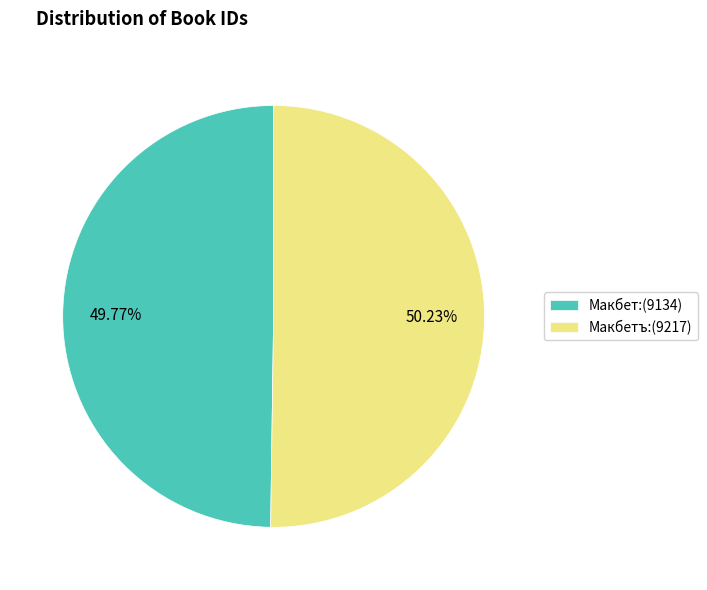

Is there any slice that represents more than half of the pie?

Yes